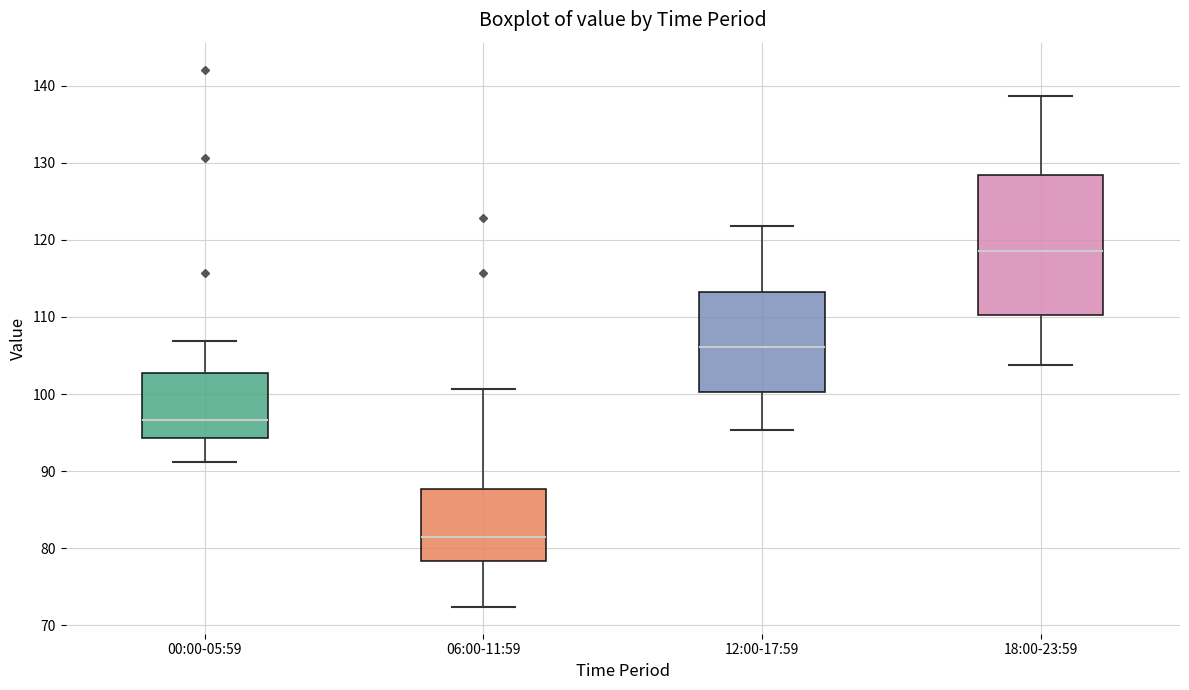

Which box's median line is the highest?

18:00-23:59